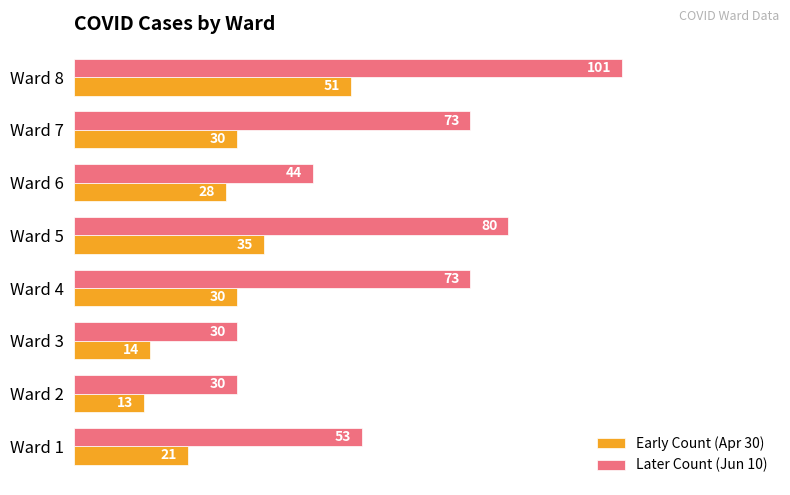

At which category is the sum across all series the highest?

Ward 8